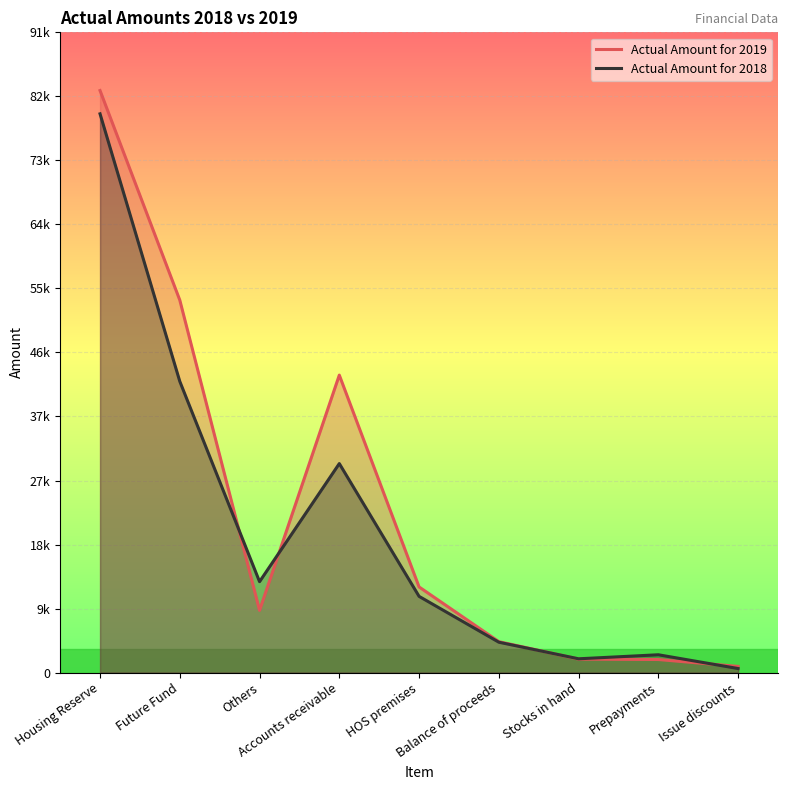

At how many categories does at least one series exceed 20425?

3